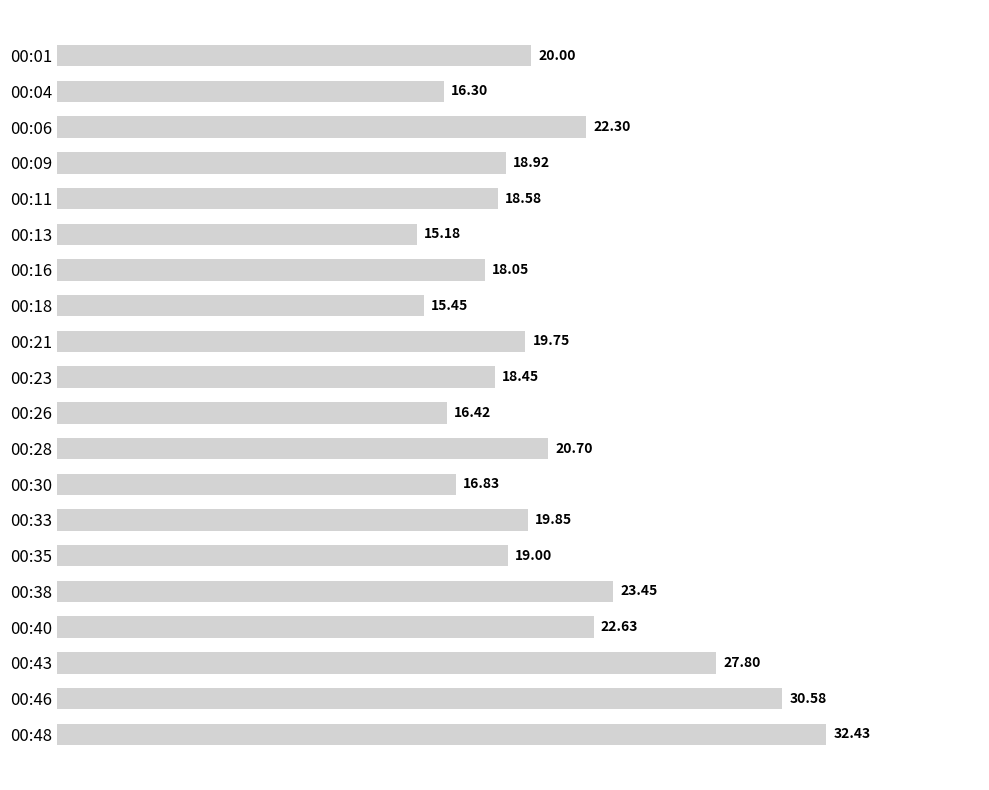

Which has a higher value, 00:38 or 00:48?

00:48